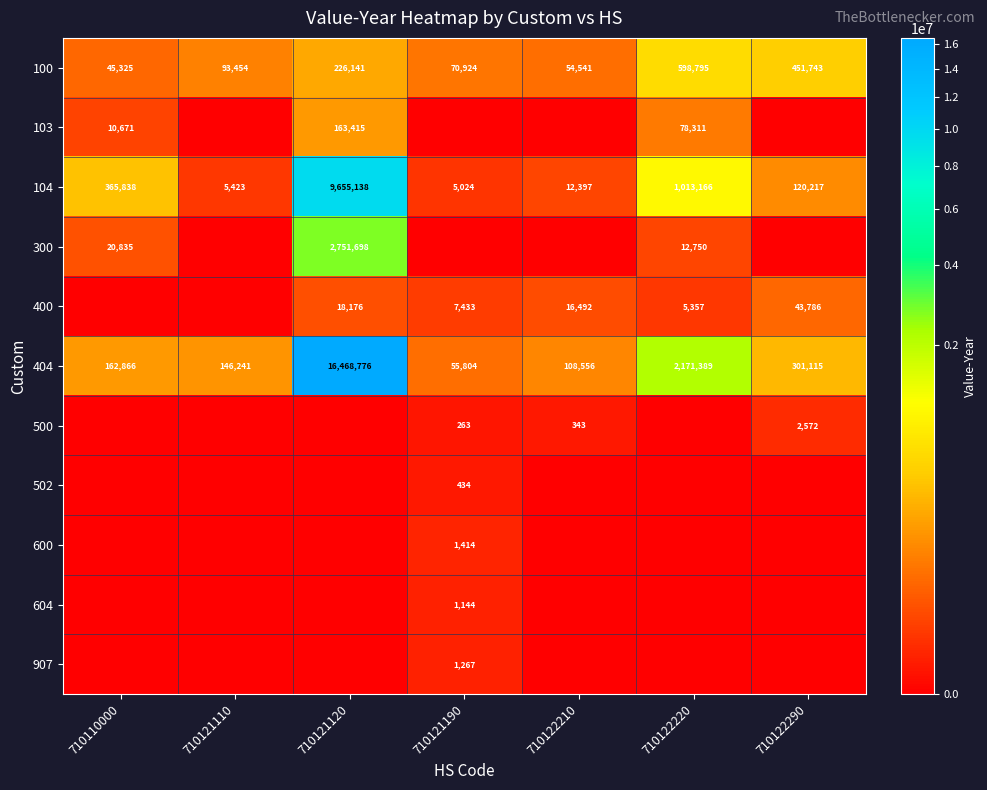

The 400 series shows 7433 at 710121190. True or false?

True